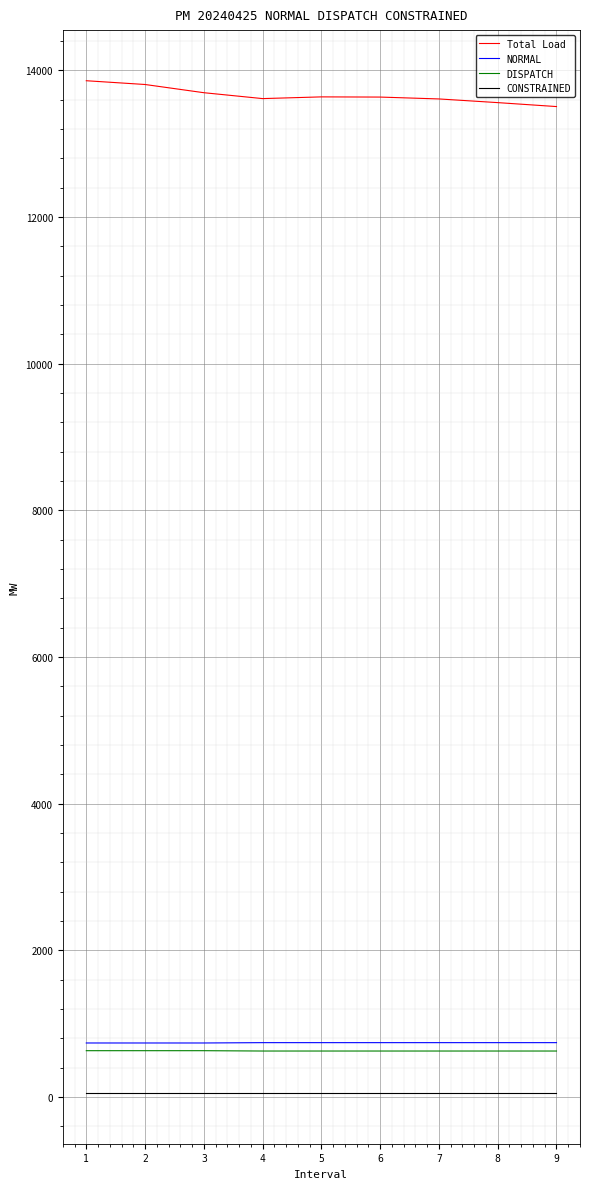

True or false: NORMAL and CONSTRAINED intersect in this chart.

False